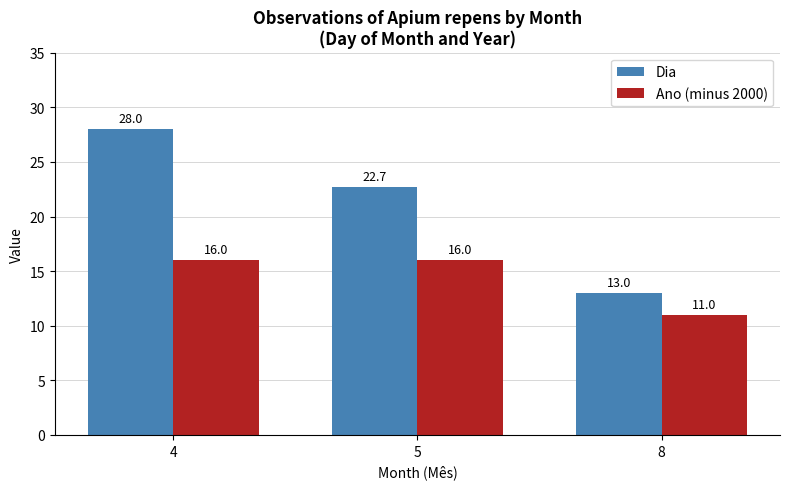

What is the maximum value shown in the chart?

28.0